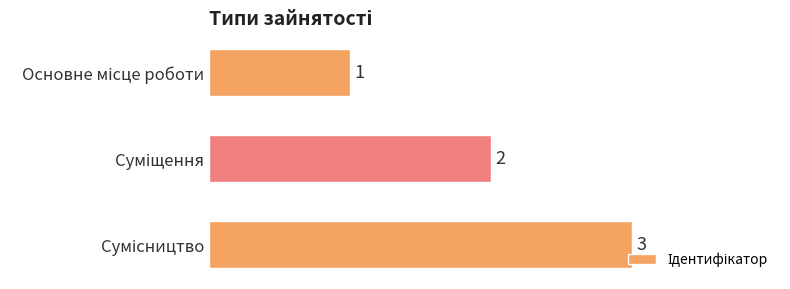

How many data points does each series have?

3